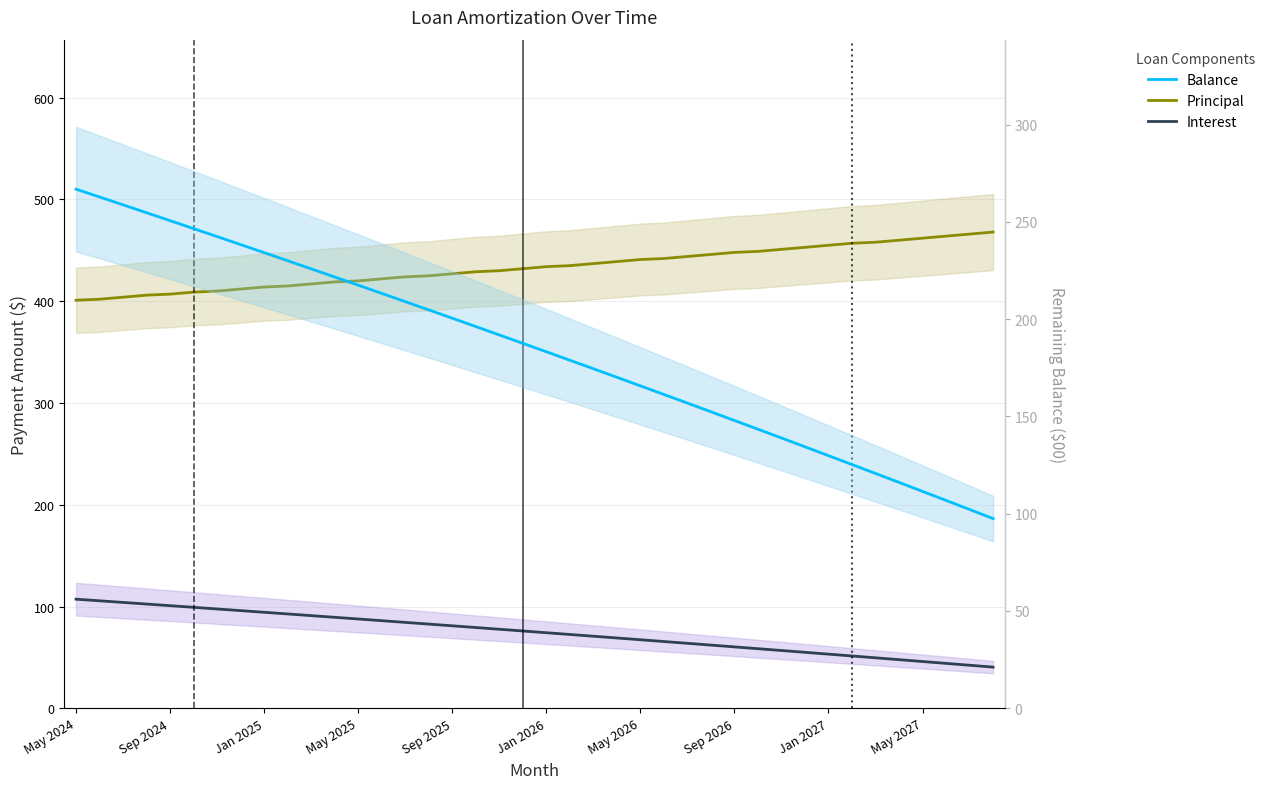

What is the sum of all Principal values?

17334.0